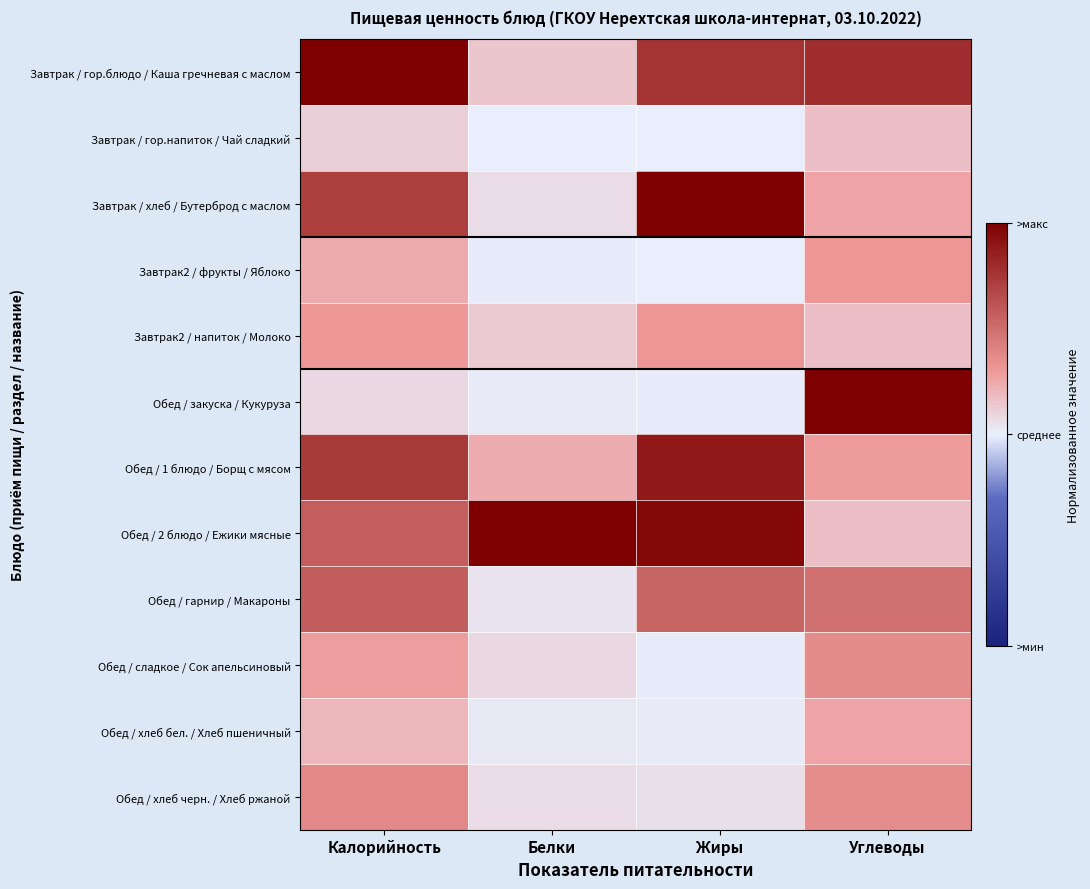

Reading right to left, list all the values displayed in this chart.

Завтрак / гор.блюдо / Каша гречневая с маслом: Углеводы=0.8	Жиры=0.8	Белки=0.1	Калорийность=1.0
Завтрак / гор.напиток / Чай сладкий: Углеводы=0.2	Жиры=0.0	Белки=0.0	Калорийность=0.1
Завтрак / хлеб / Бутерброд с маслом: Углеводы=0.3	Жиры=1.0	Белки=0.1	Калорийность=0.7
Завтрак2 / фрукты / Яблоко: Углеводы=0.3	Жиры=0.0	Белки=0.0	Калорийность=0.2
Завтрак2 / напиток / Молоко: Углеводы=0.2	Жиры=0.3	Белки=0.1	Калорийность=0.3
Обед / закуска / Кукуруза: Углеводы=1.0	Жиры=0.0	Белки=0.0	Калорийность=0.1
Обед / 1 блюдо / Борщ с мясом: Углеводы=0.3	Жиры=0.9	Белки=0.2	Калорийность=0.7
Обед / 2 блюдо / Ежики мясные: Углеводы=0.2	Жиры=1.0	Белки=1.0	Калорийность=0.6
Обед / гарнир / Макароны: Углеводы=0.5	Жиры=0.5	Белки=0.0	Калорийность=0.6
Обед / сладкое / Сок апельсиновый: Углеводы=0.4	Жиры=0.0	Белки=0.1	Калорийность=0.3
Обед / хлеб бел. / Хлеб пшеничный: Углеводы=0.3	Жиры=0.0	Белки=0.0	Калорийность=0.2
Обед / хлеб черн. / Хлеб ржаной: Углеводы=0.4	Жиры=0.1	Белки=0.1	Калорийность=0.4